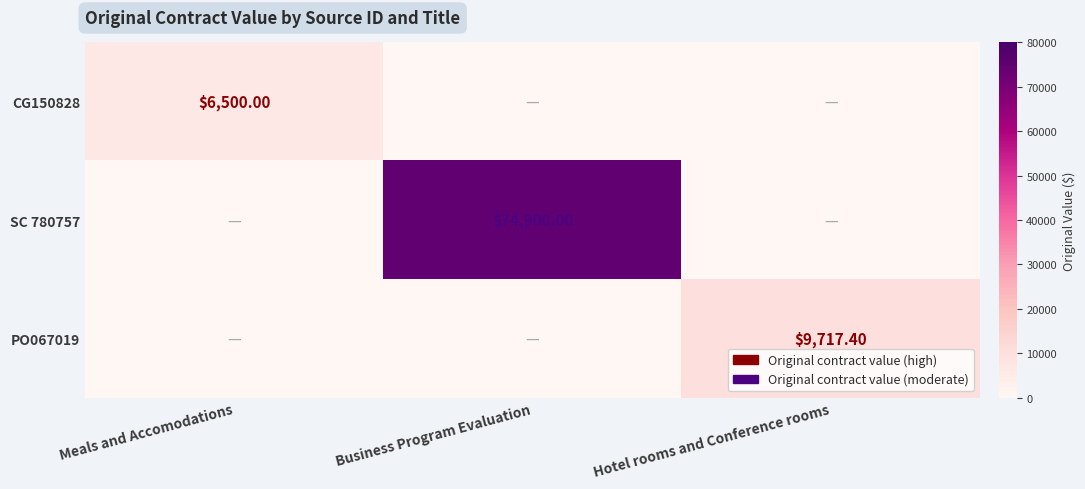

Is the value of CG150828 at Hotel rooms and Conference rooms greater than the value of SC 780757 at Business Program Evaluation?

No